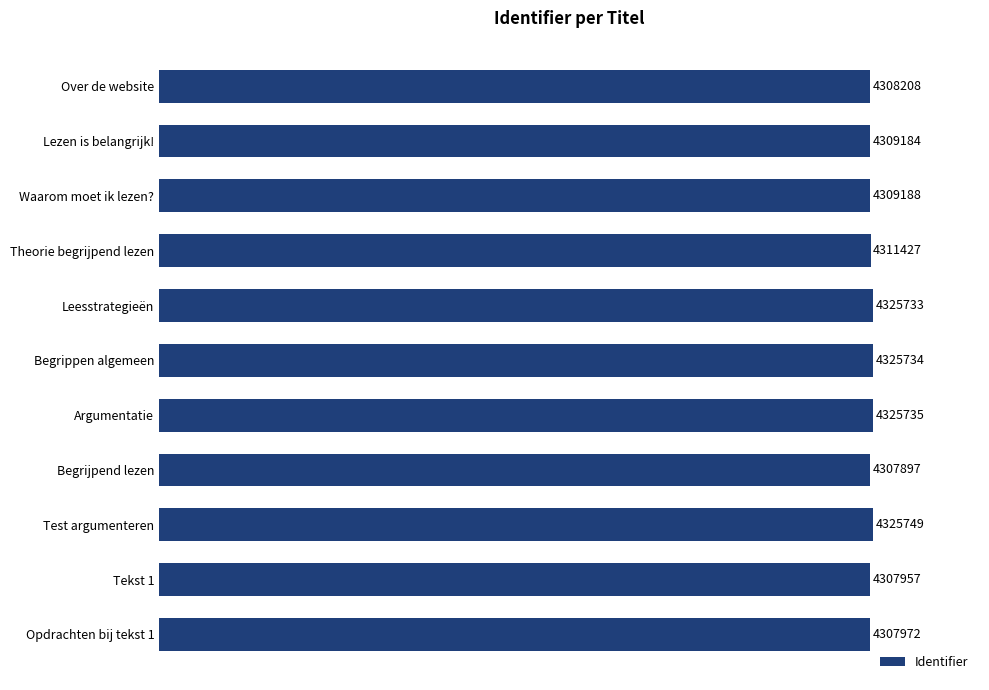

What is the greatest value displayed?

4325749